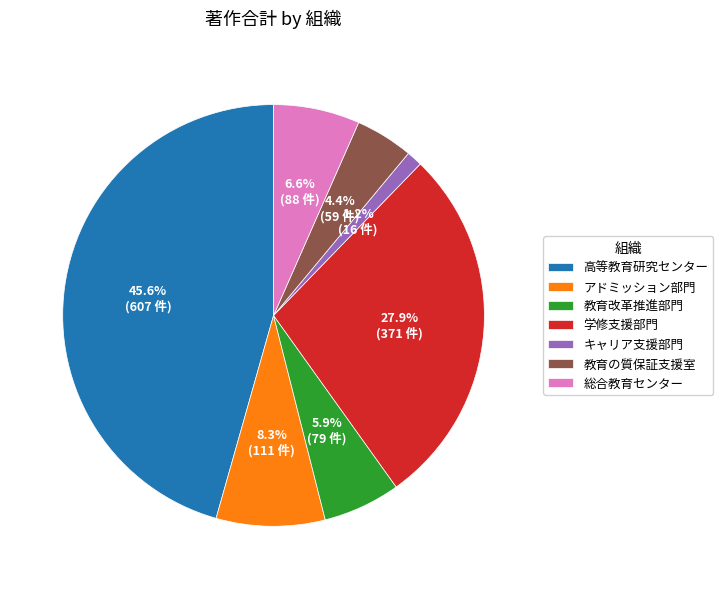

Count the number of slices in the pie.

7